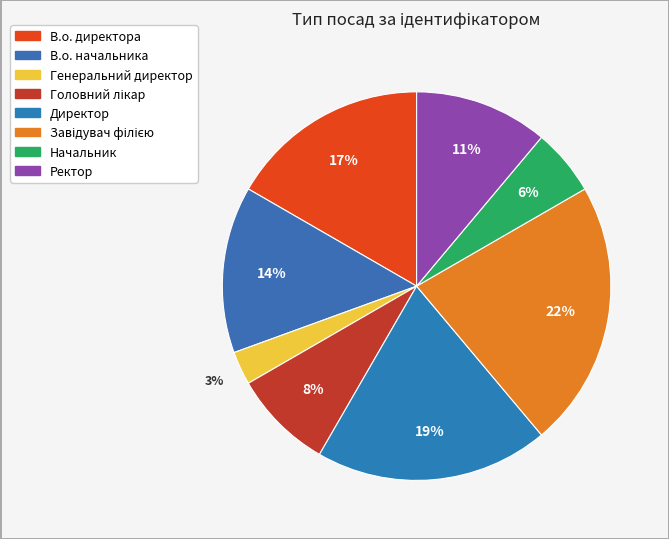

To the nearest percent, what portion does В.о. директора represent?

17%